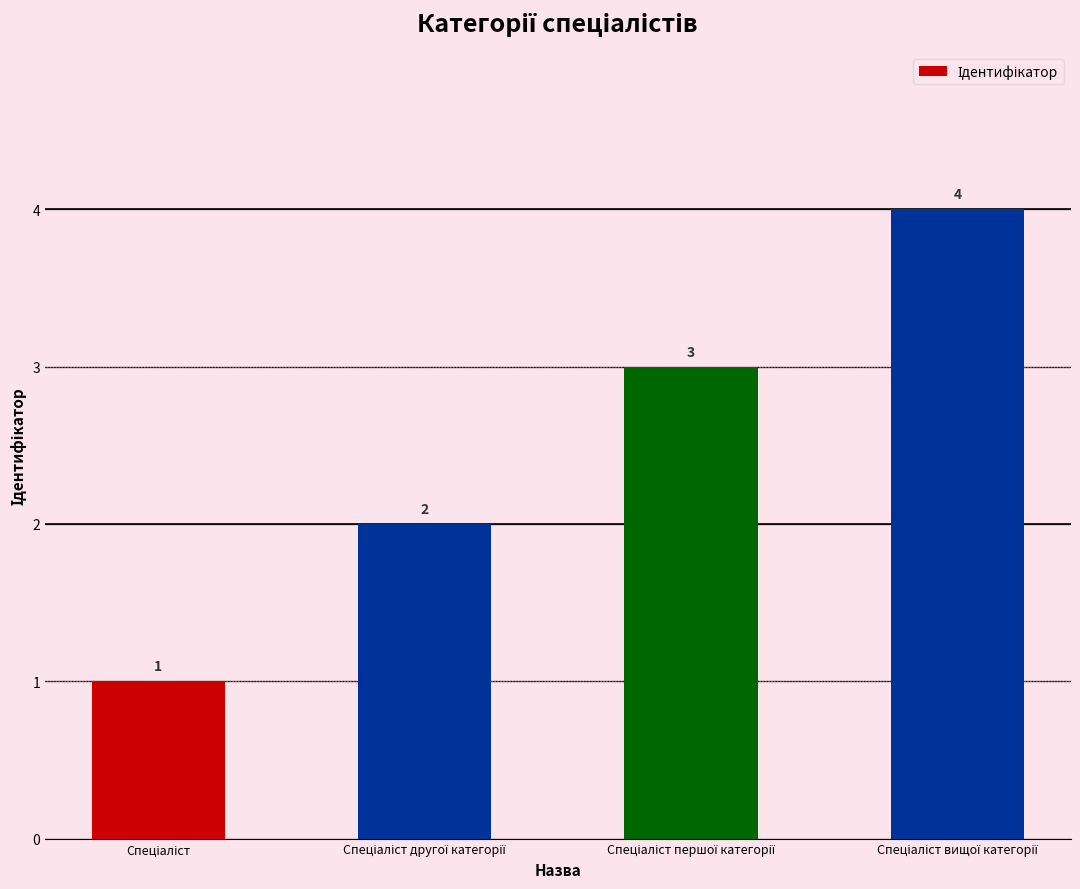

How many series are shown in this chart?

1